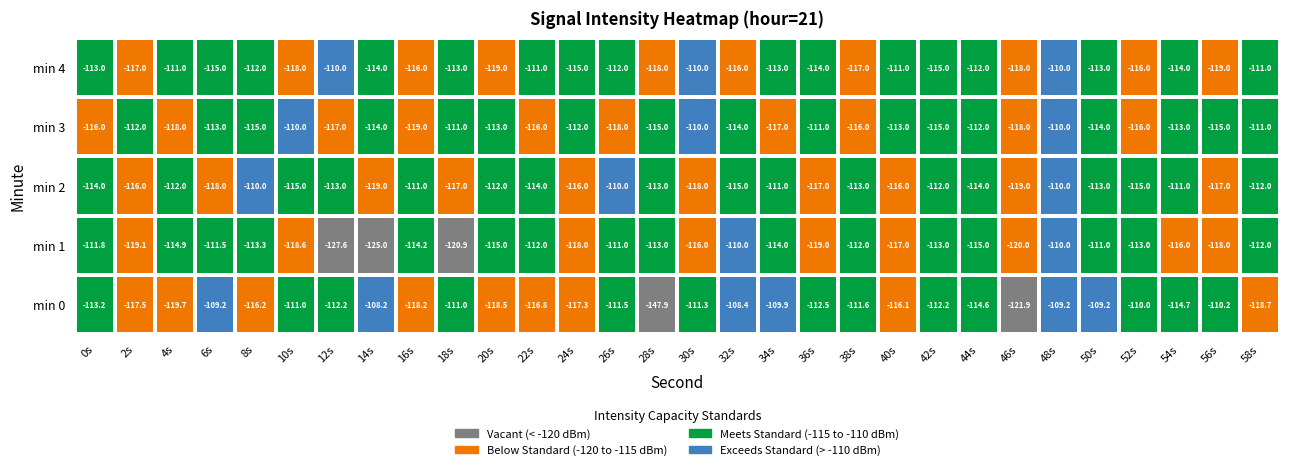

Is the value of min 0 at 44s greater than the value of min 1 at 36s?

Yes